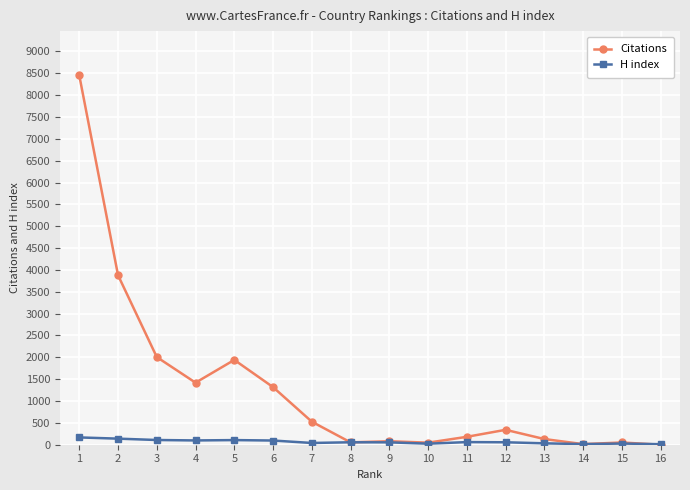

Read the H index value at 5.

106